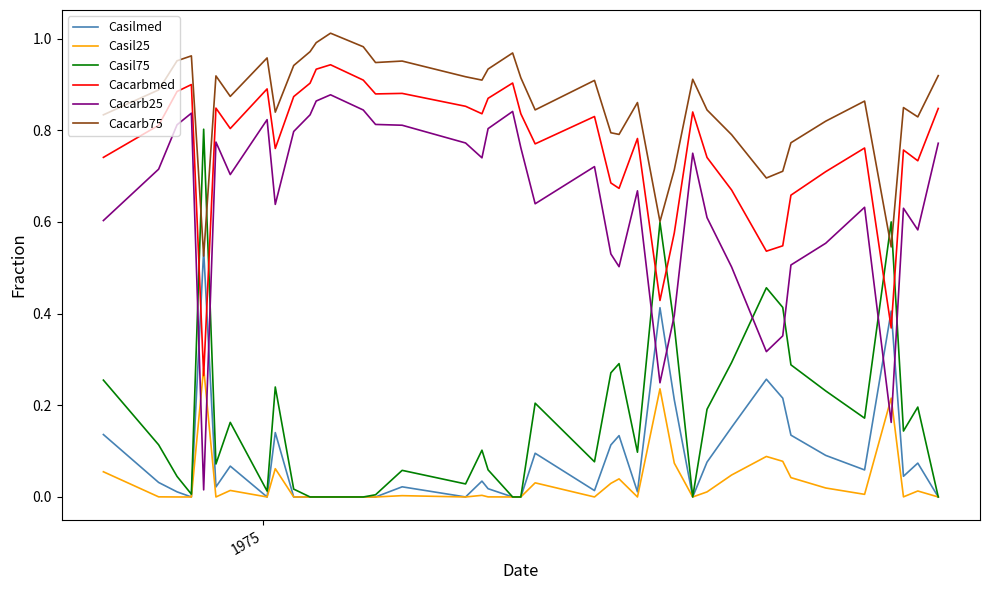

True or false: Casil75 has more than 1 points higher than both neighbors.

True